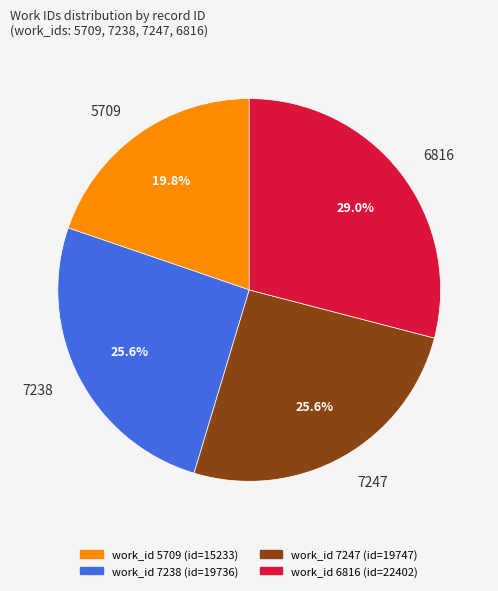

What is the smallest slice in the pie chart?

5709